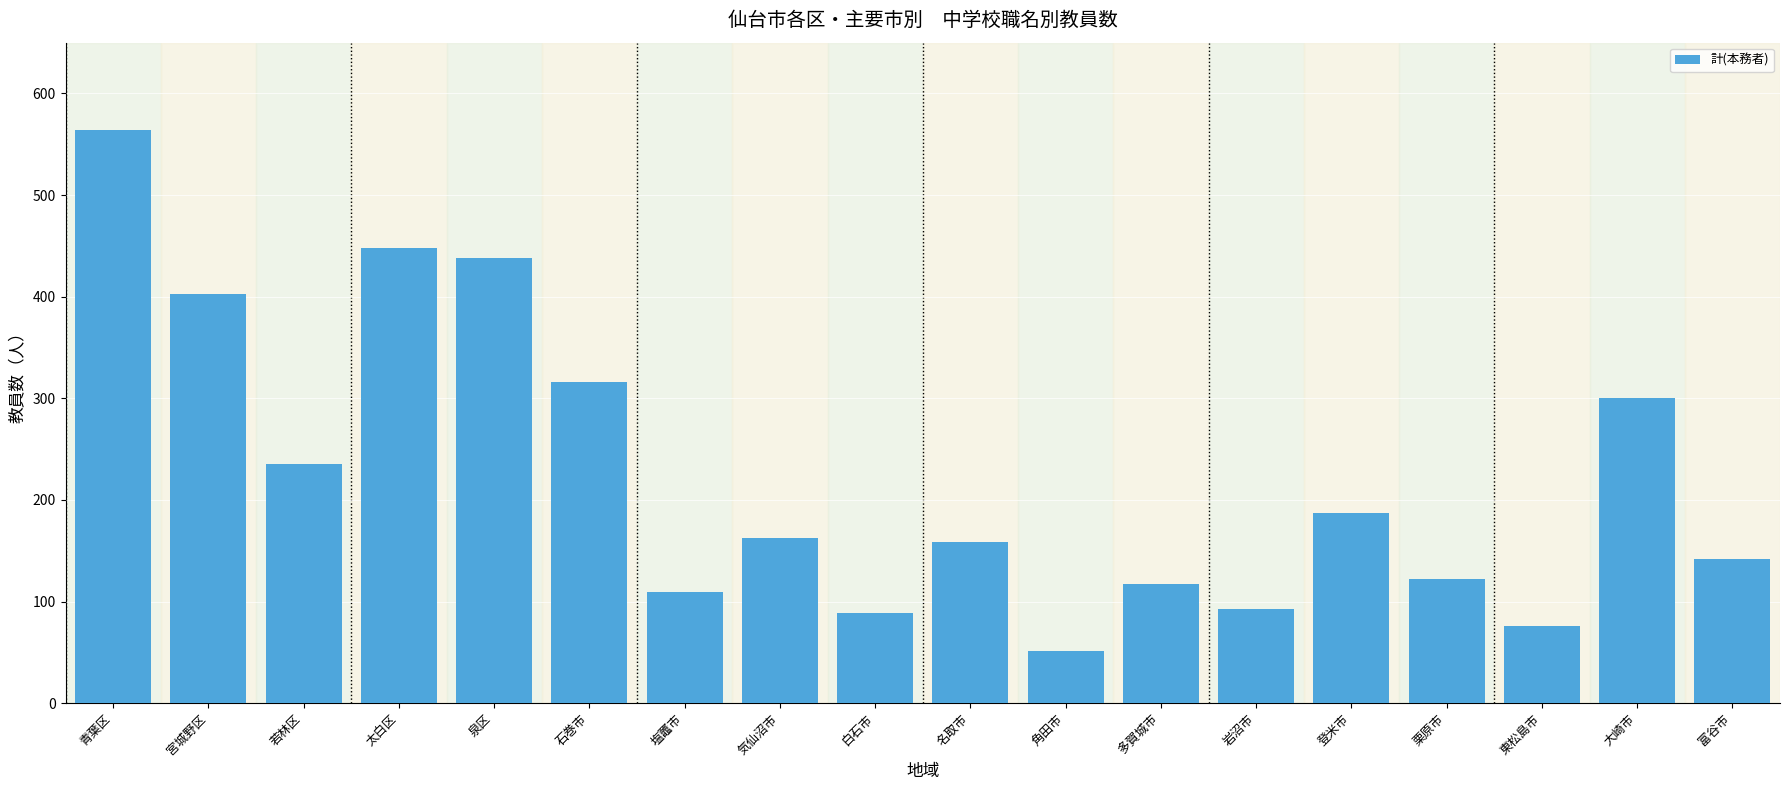

Reading left to right, extract all data points from this chart.

564	403	235	448	438	316	109	163	89	159	51	117	93	187	122	76	300	142